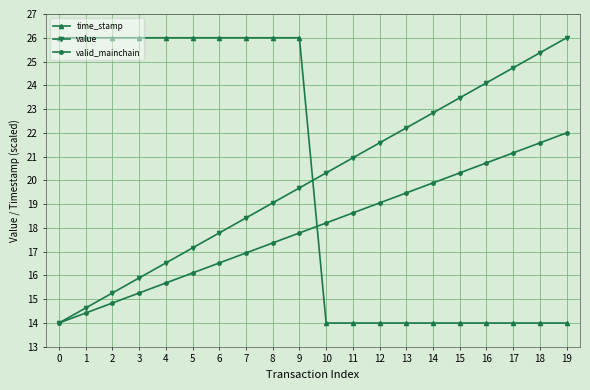

How many distinct data groups are displayed?

3